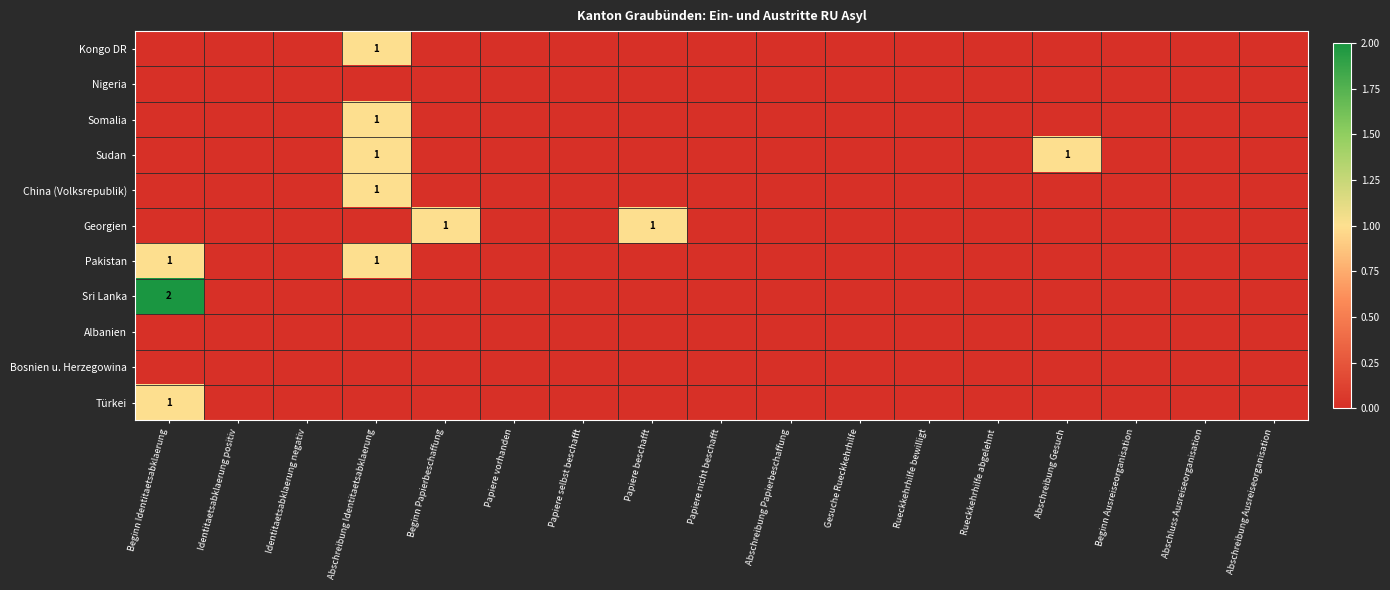

Where is Sri Lanka nearest to the value 1?

Beginn Identitaetsabklaerung